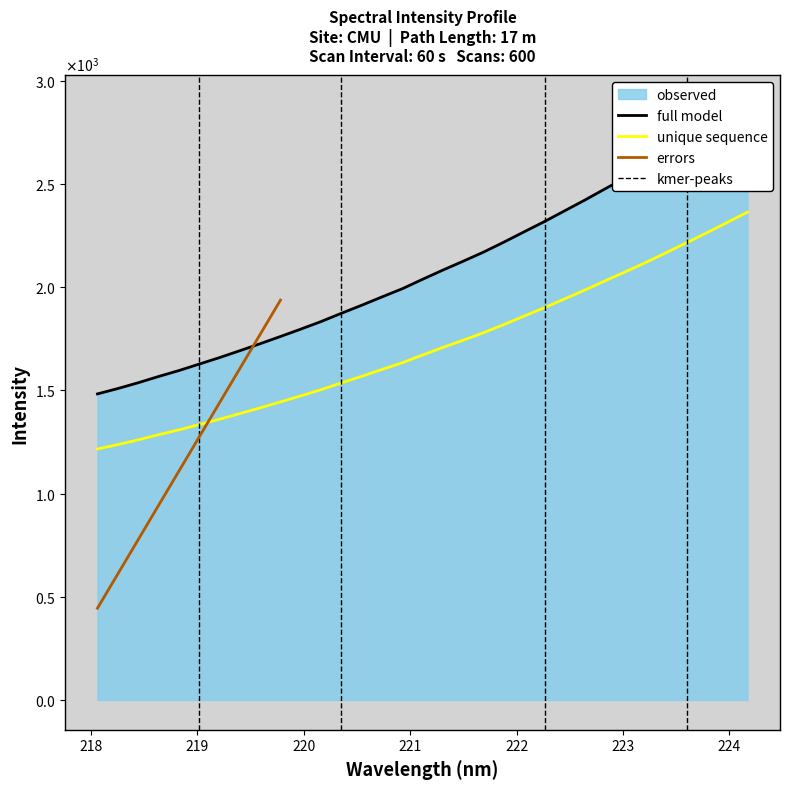

What is the sum of all values?

56529.1